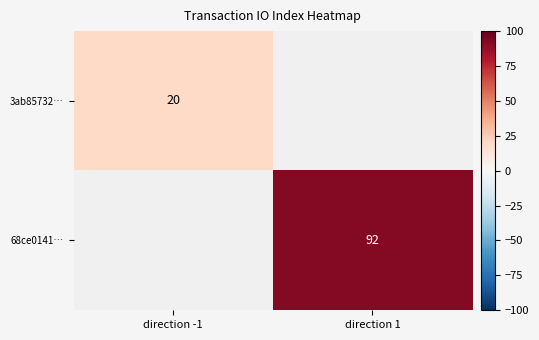

At which category does the chart reach its peak across all series?

direction 1